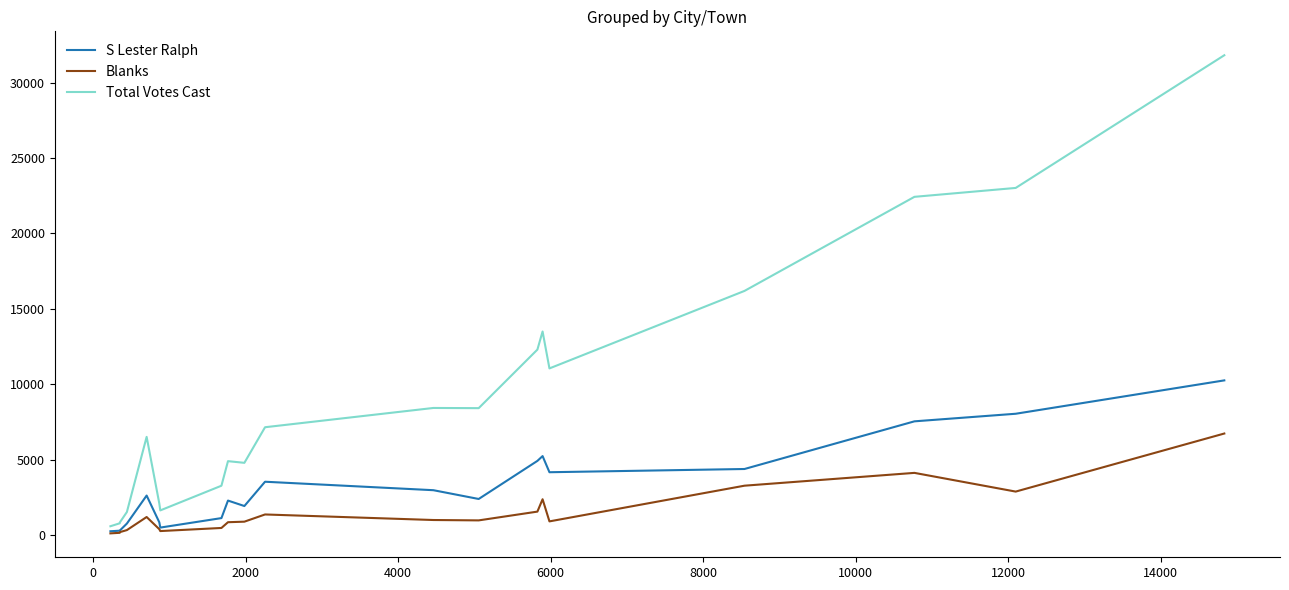

Which series has the widest spread of values?

Total Votes Cast